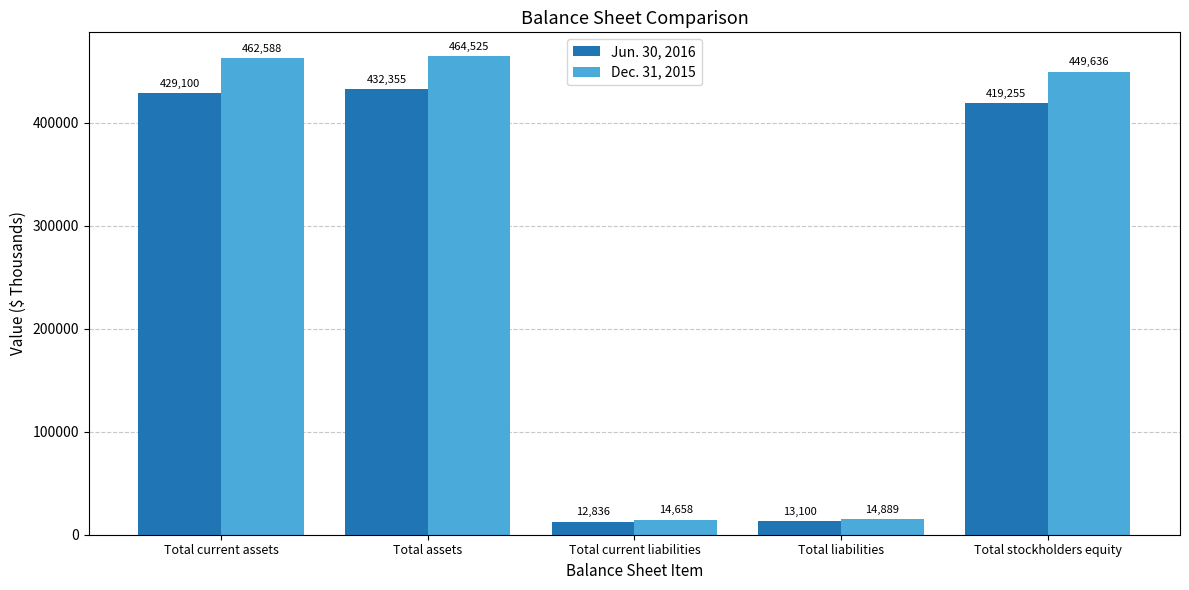

Is it true that Dec. 31, 2015 equals 449636 at Total stockholders equity?

True